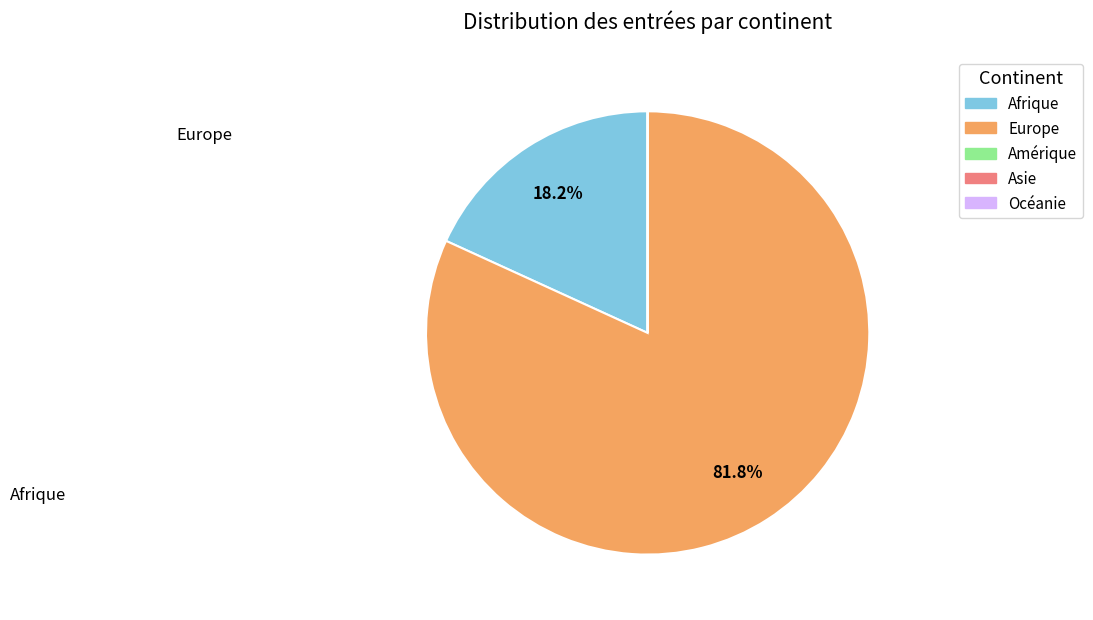

Which category accounts for the majority?

Europe